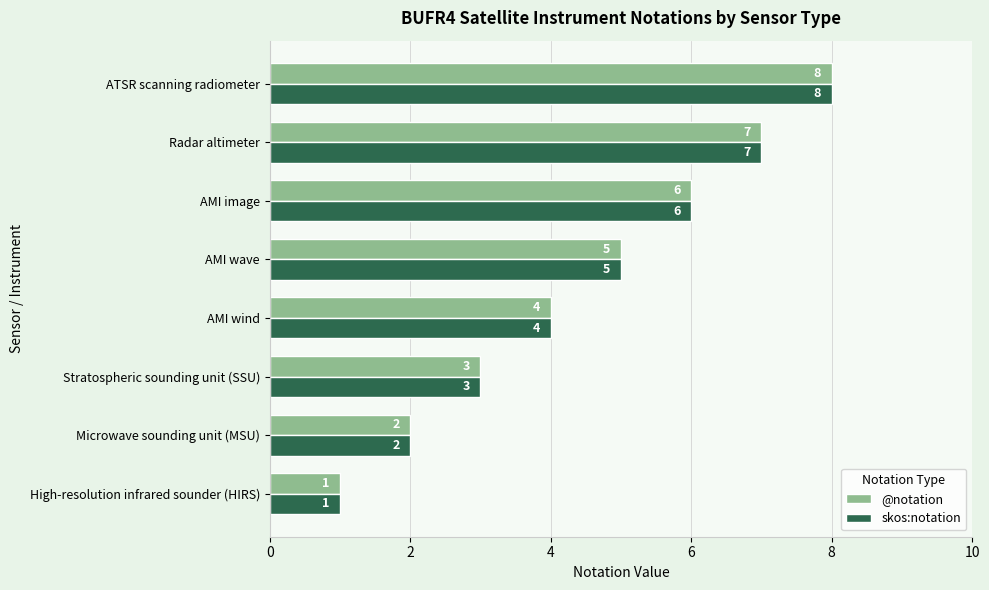

How many @notation values are between 3 and 7?

5